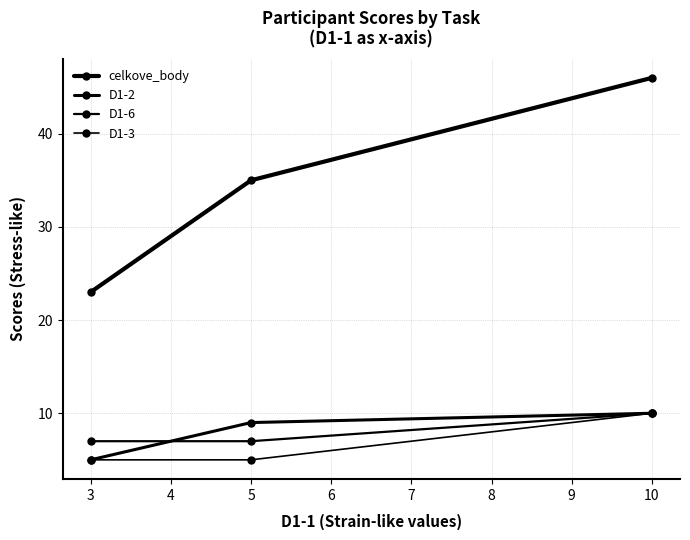

What is the value of the celkove_body point at the 3rd from the left?

46